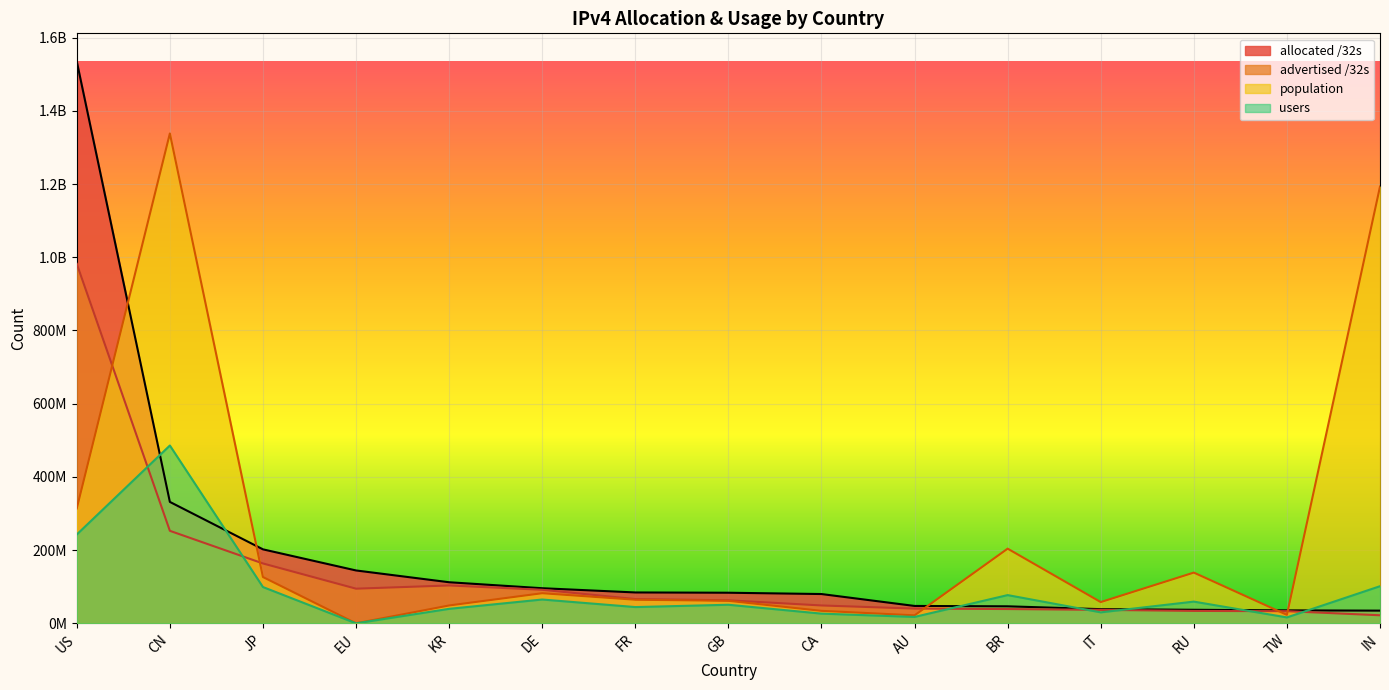

What is the difference between the second highest and second lowest values in the allocated /32s series?

296297472